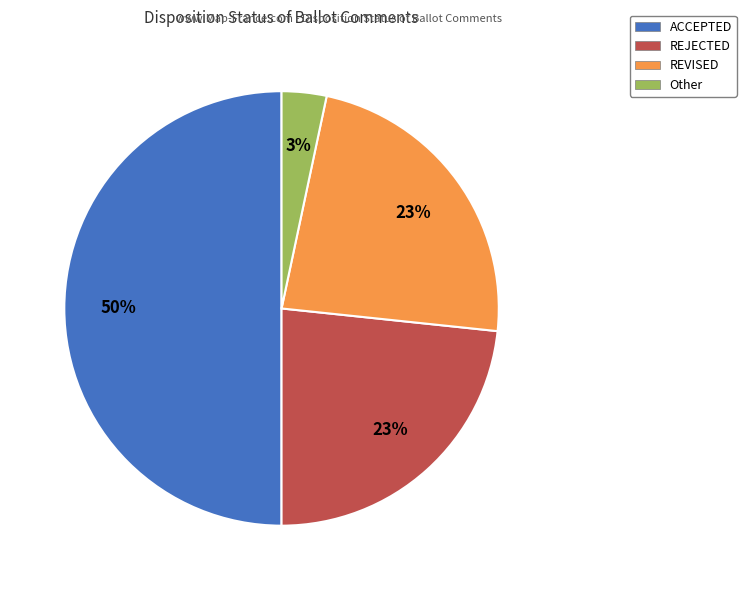

What is the smallest slice in the pie chart?

Other